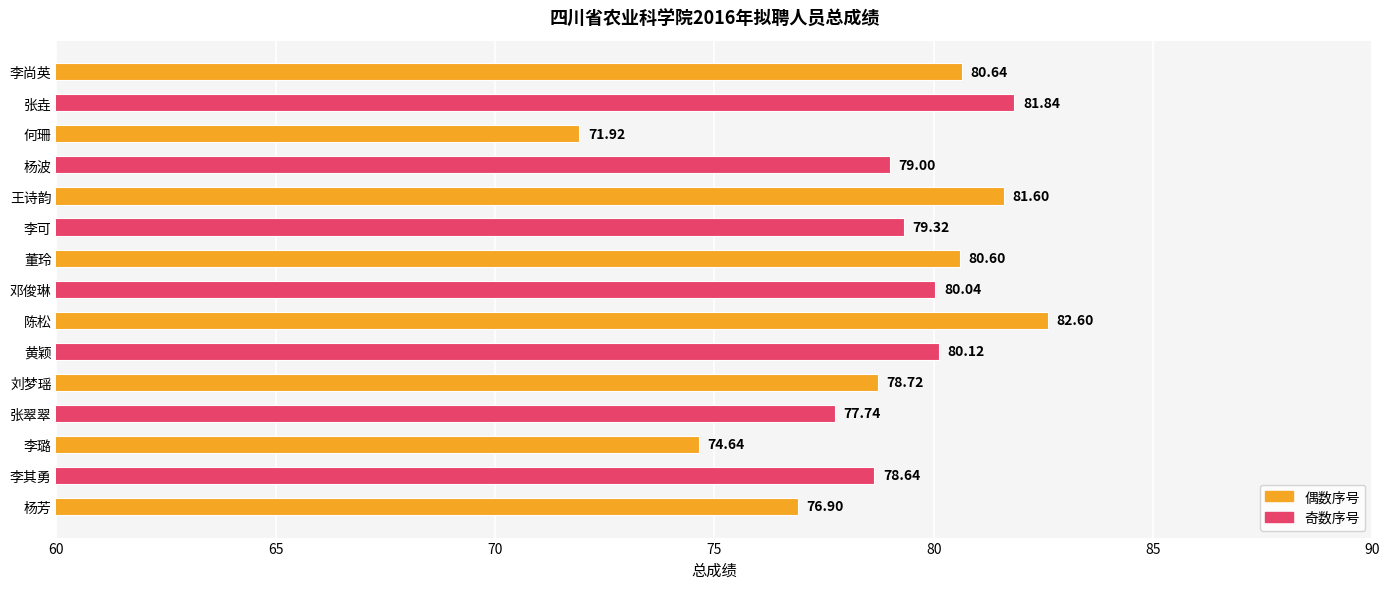

Which has a higher value, 王诗韵 or 董玲?

王诗韵